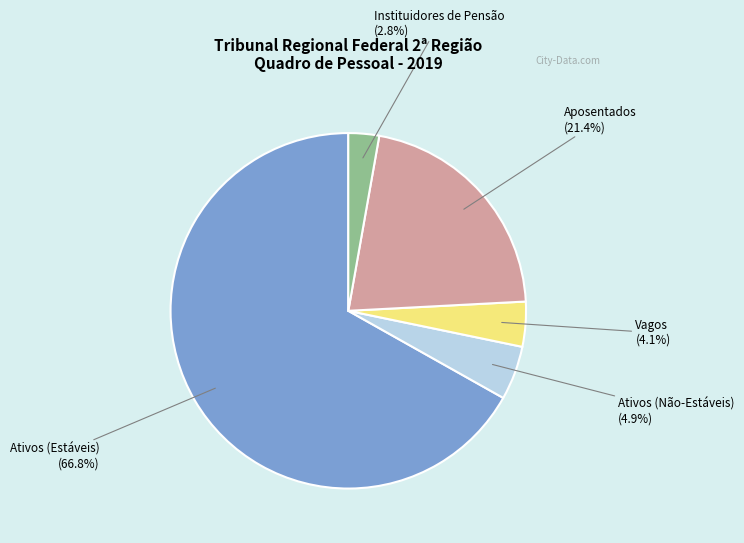

Count the number of slices in the pie.

5